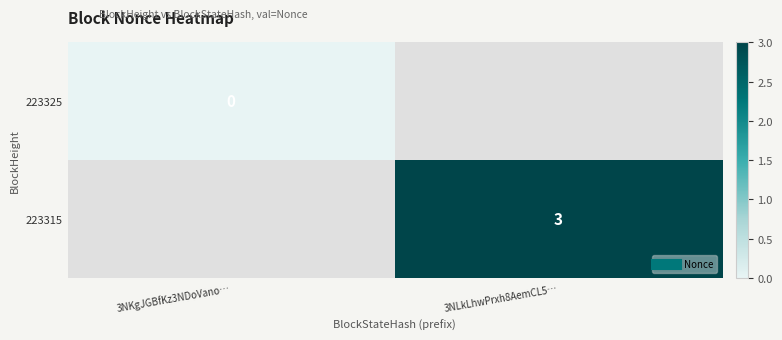

Is the value of 223325 at 3NKgJGBfKz3NDoVano… greater than the value of 223315 at 3NKgJGBfKz3NDoVano…?

No